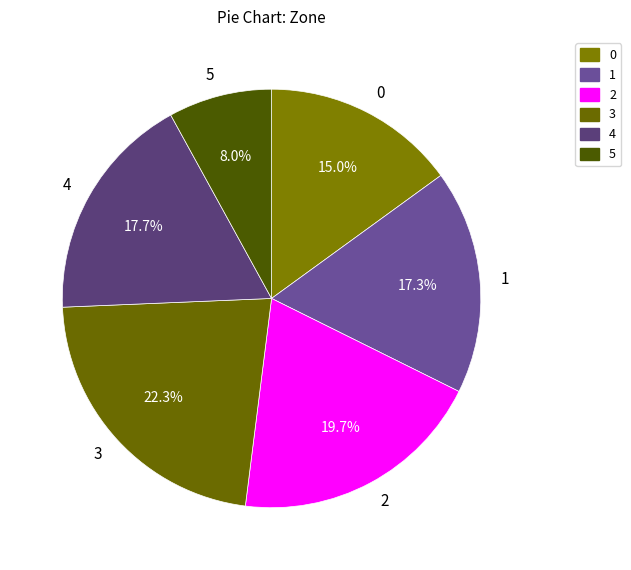

Is it true that 0 is 5% of the pie?

False